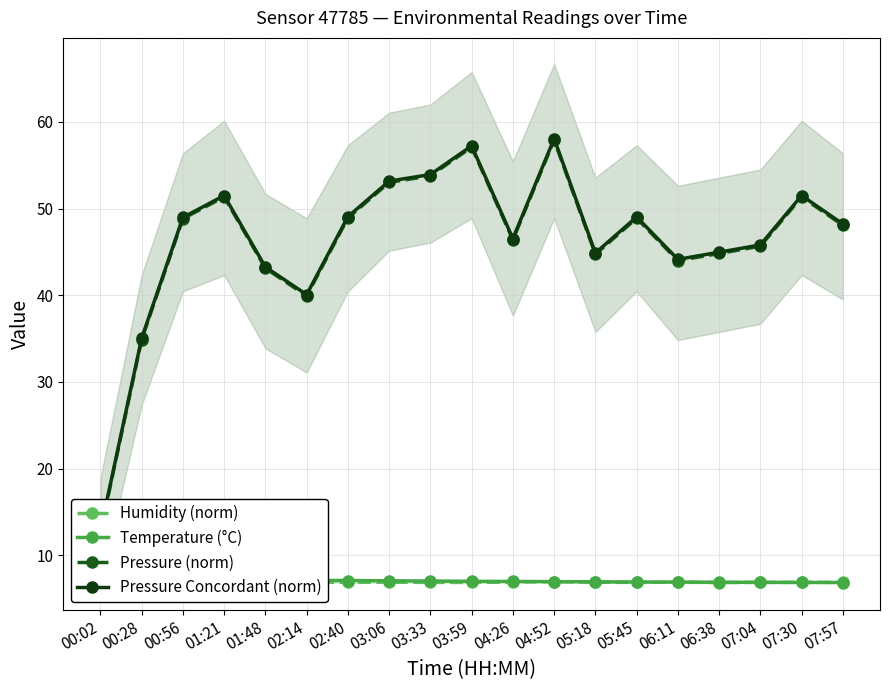

What is the label of the 17th point from the right?

00:56